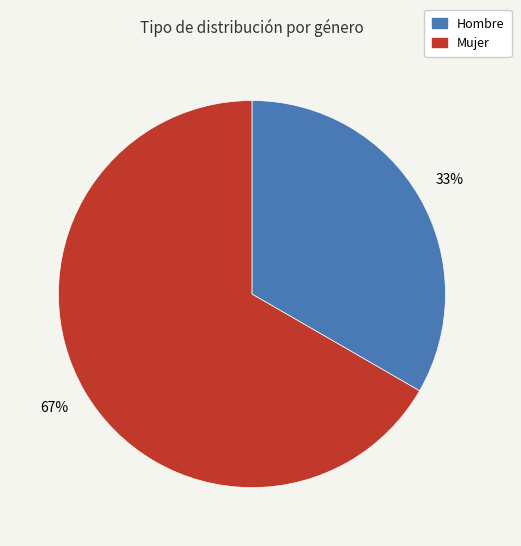

Count the number of slices in the pie.

2